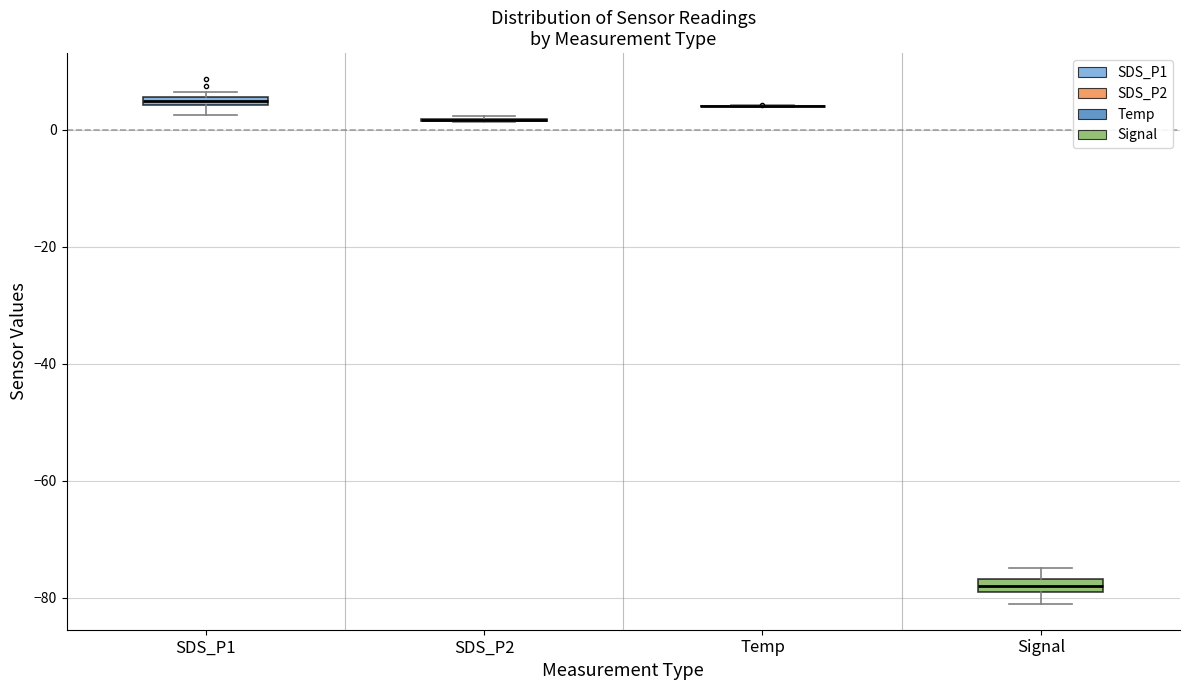

Where is the upper edge of the box for SDS_P1 on the y-axis? The values are not printed on the chart, so give them approximately, as read against the axis.

6